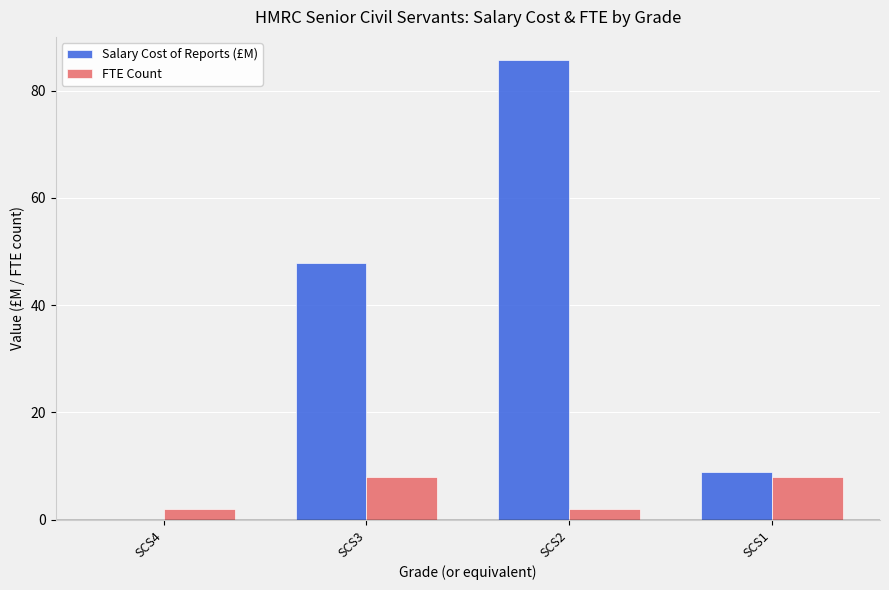

The Salary Cost of Reports (£M) series shows 69.6 at SCS3. True or false?

False